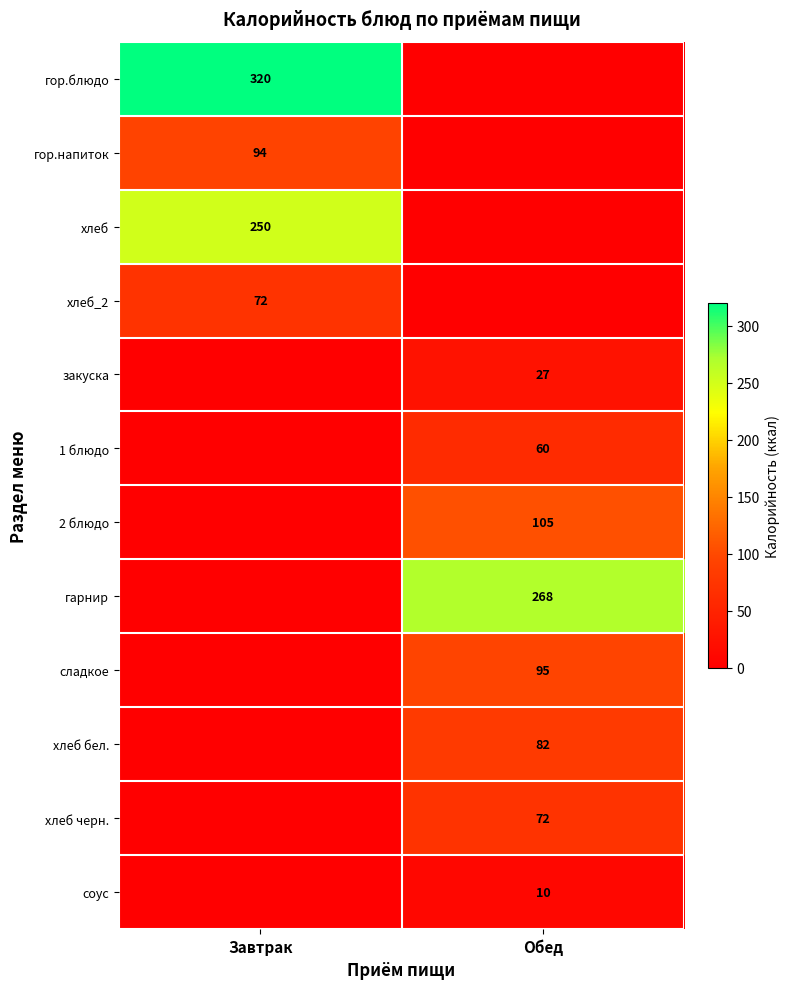

Is the value of хлеб at Завтрак greater than the value of хлеб бел. at Обед?

Yes